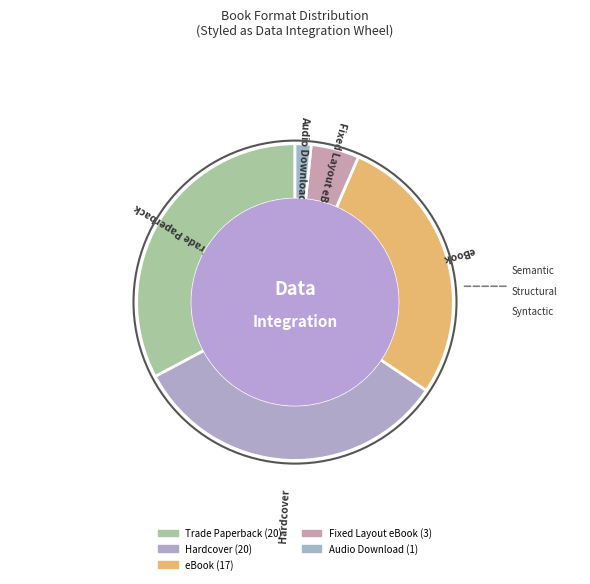

Which category has the biggest portion of the pie?

Trade Paperback